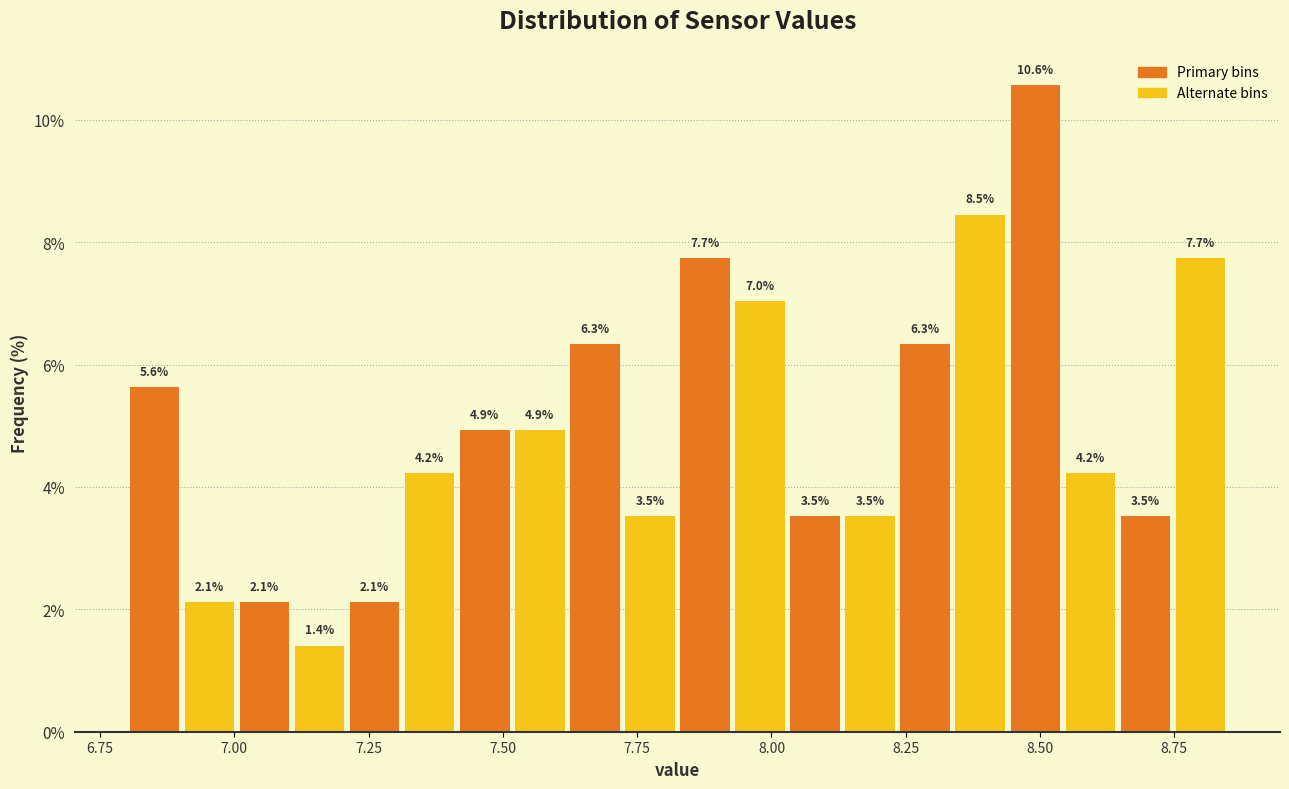

Around what value on the x-axis is the tallest bar? Give the approximate position of its centre, as read against the axis.

8.50